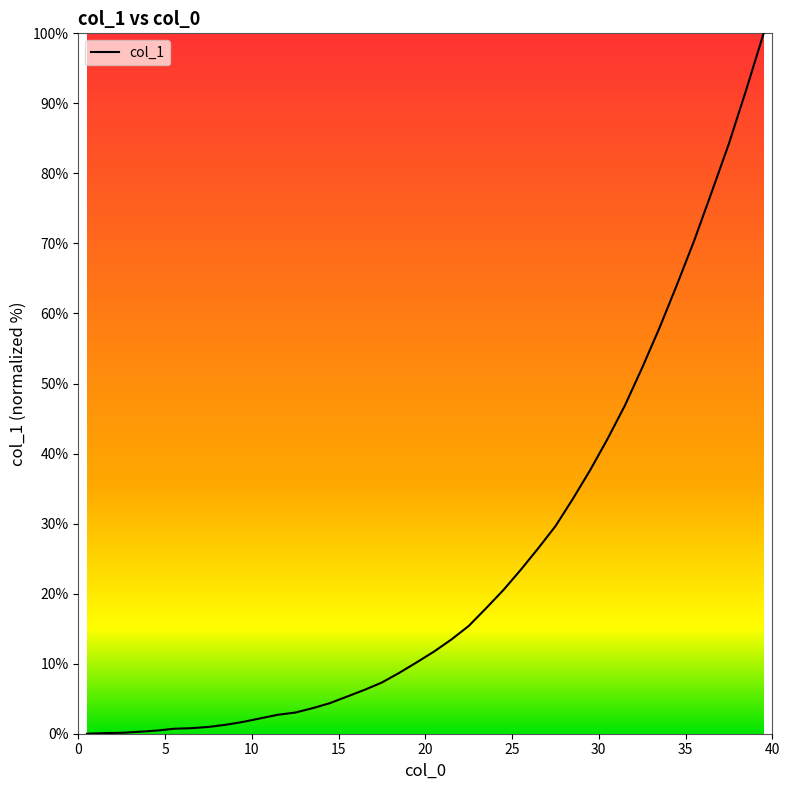

Count the number of data series in this chart.

1